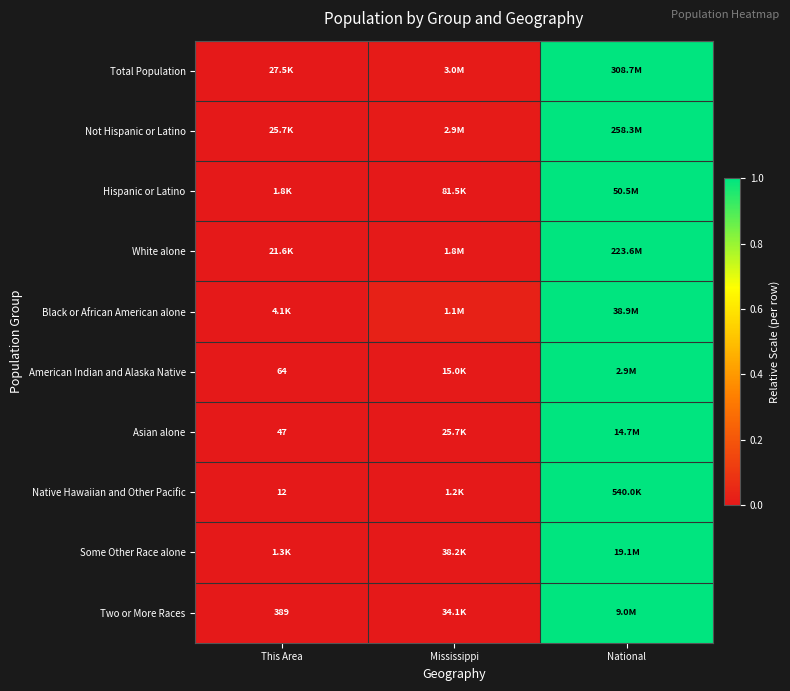

Between Mississippi and National, which is larger?

National